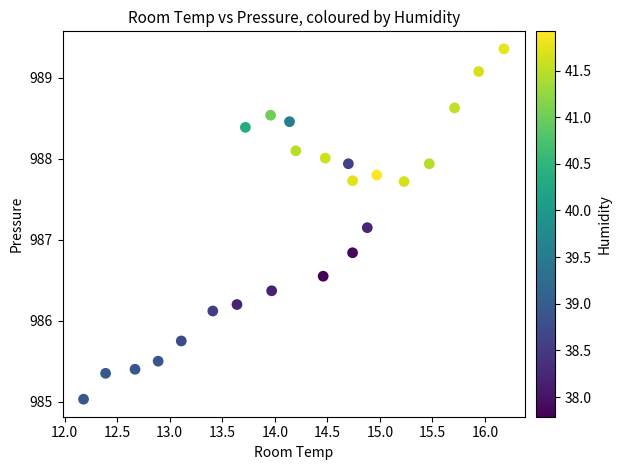

What is the range of Y values (max minus min)?

4.3